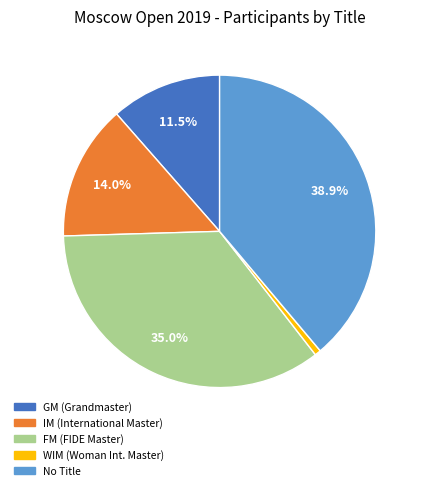

Does any single category account for the majority?

No